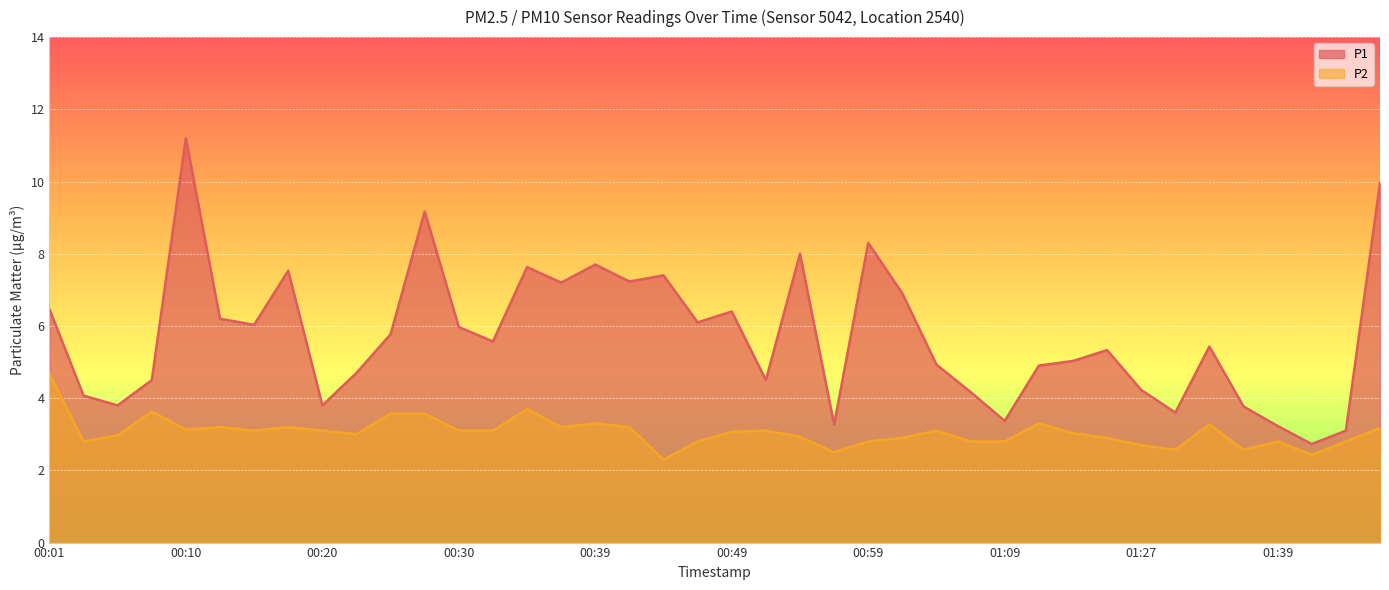

Rank the series at 00:56 from lowest to highest value.

P2, P1